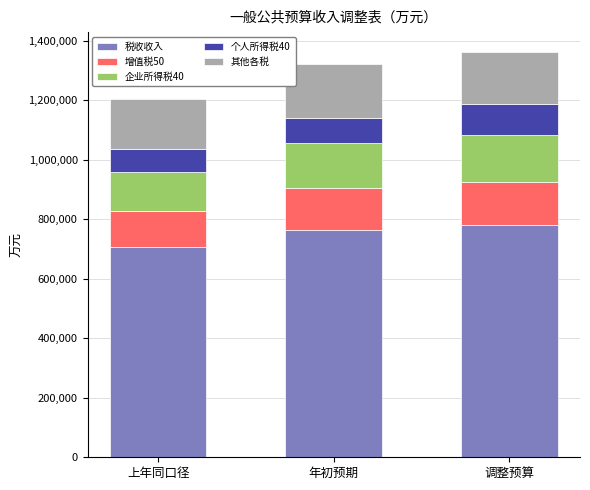

What is the highest value of the 税收收入 series?

782400